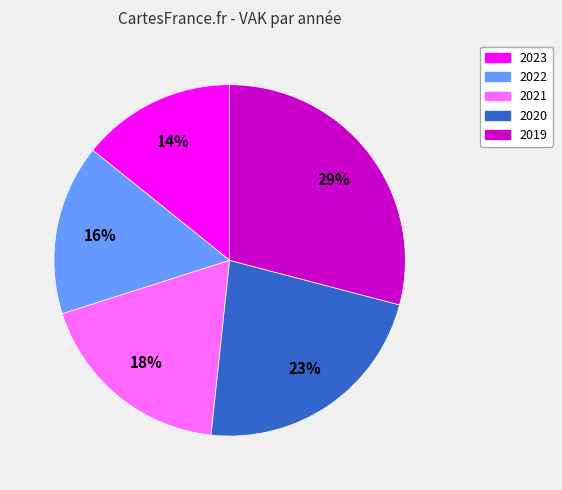

Rank the categories by value from highest to lowest.

2019, 2020, 2021, 2022, 2023